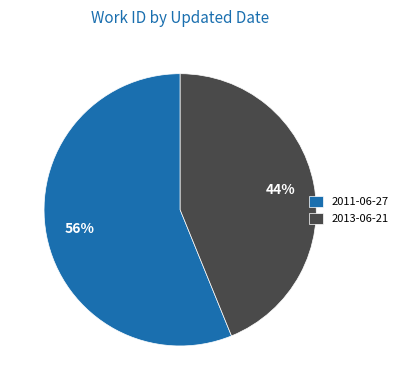

To the nearest percent, what percentage of the pie is 2011-06-27?

56%